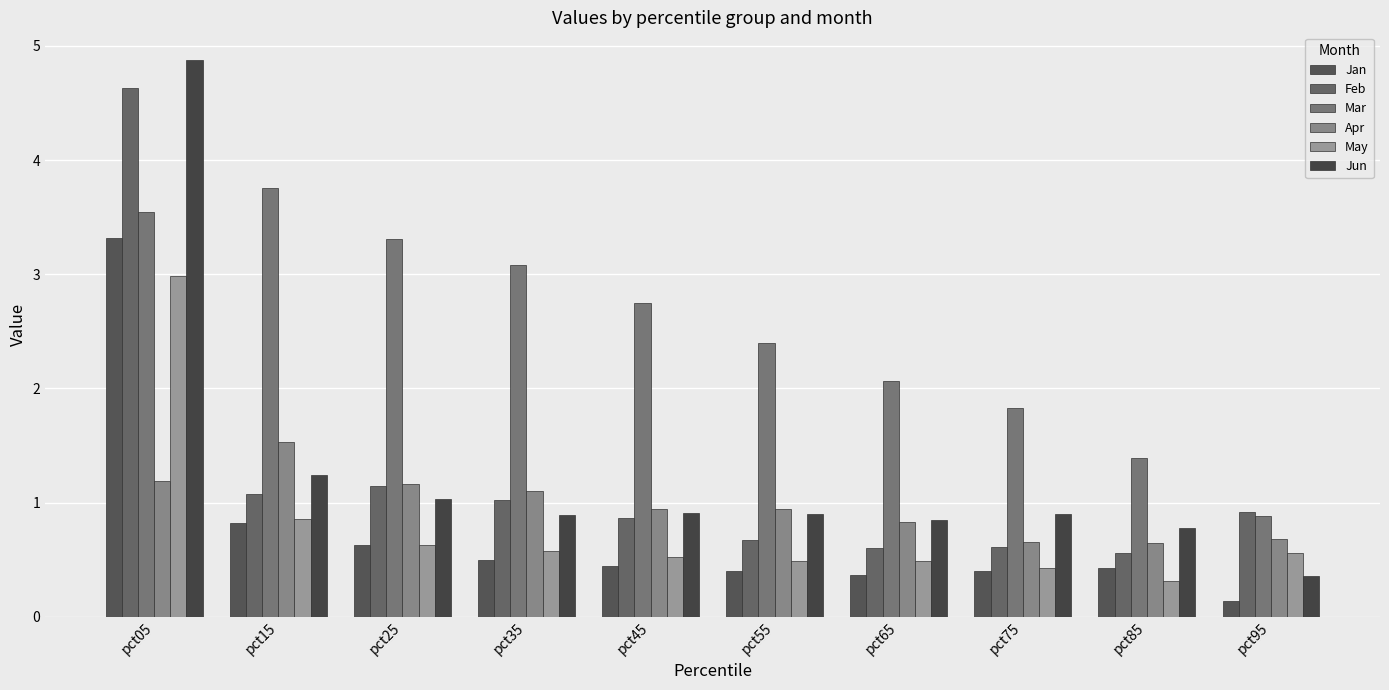

What is the maximum value shown in the chart?

4.9